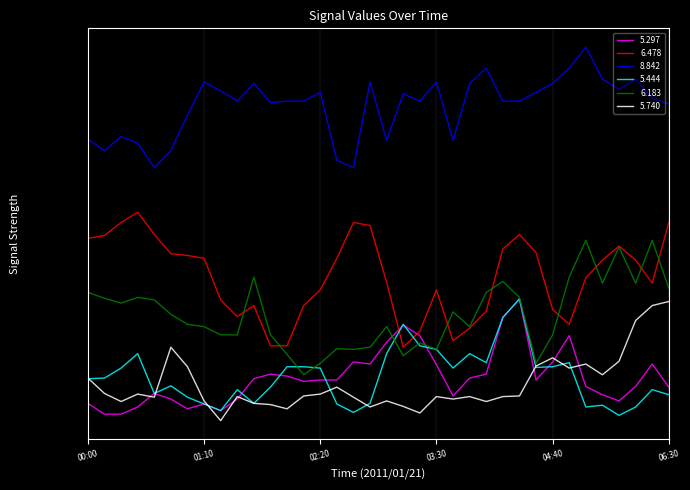

Which series has the largest range (max minus min)?

  8.842